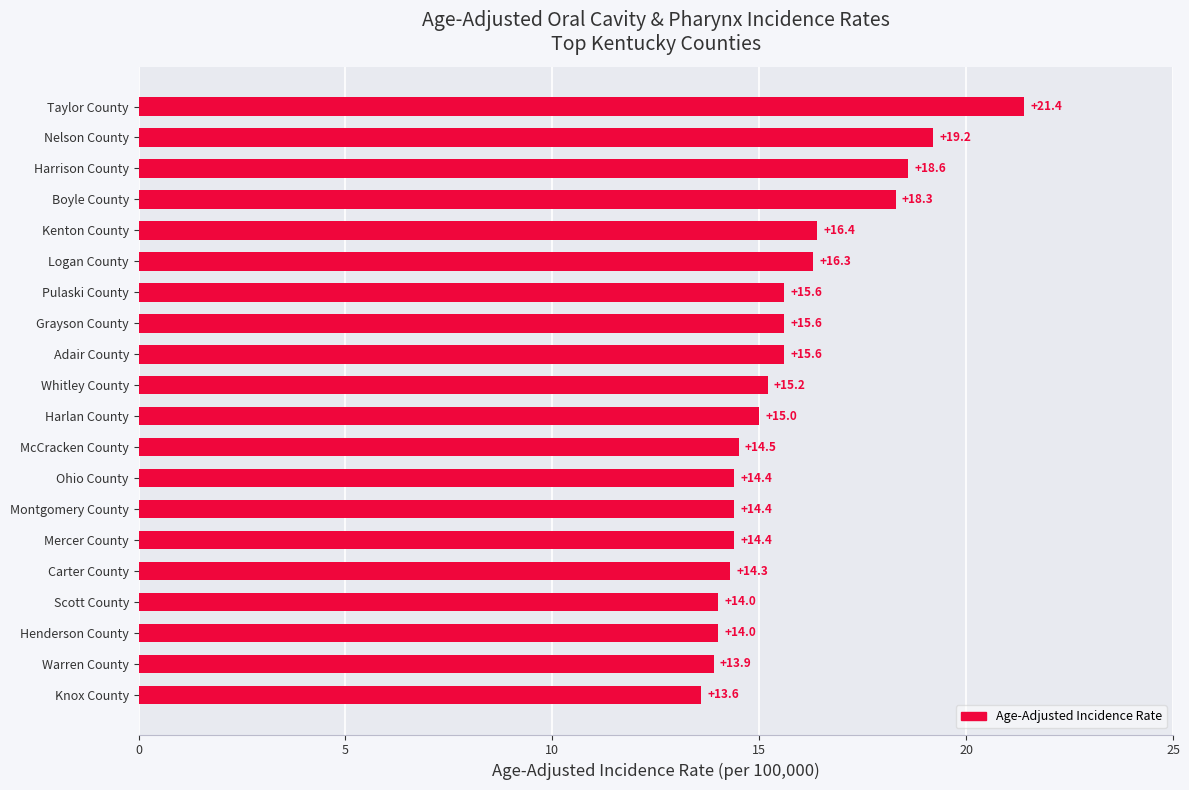

Reading bottom to top, transcribe all the data shown in this chart.

Knox County=13.6	Warren County=13.9	Henderson County=14.0	Scott County=14.0	Carter County=14.3	Mercer County=14.4	Montgomery County=14.4	Ohio County=14.4	McCracken County=14.5	Harlan County=15.0	Whitley County=15.2	Adair County=15.6	Grayson County=15.6	Pulaski County=15.6	Logan County=16.3	Kenton County=16.4	Boyle County=18.3	Harrison County=18.6	Nelson County=19.2	Taylor County=21.4